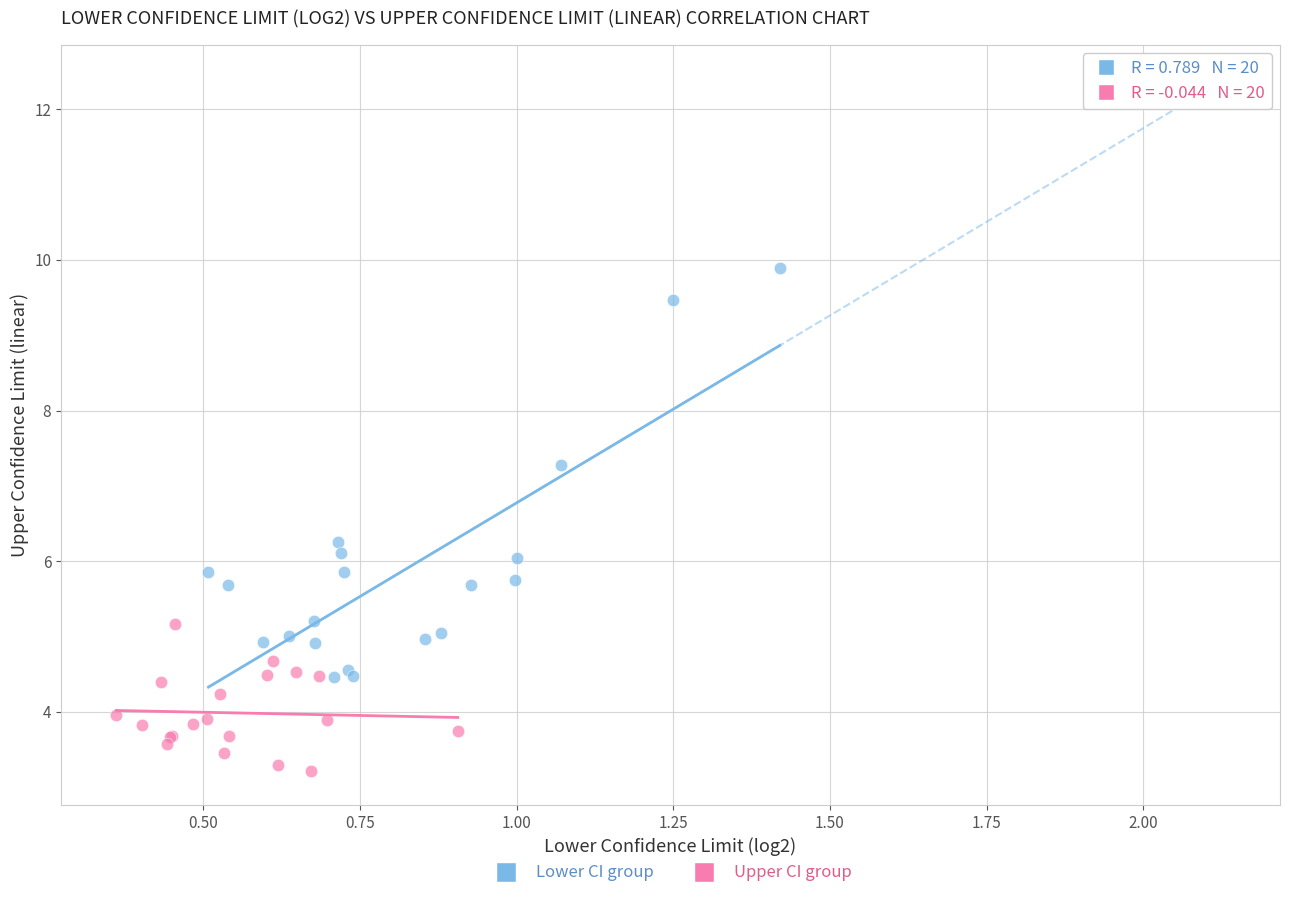

Which series reaches the minimum Y coordinate?

Upper CI group